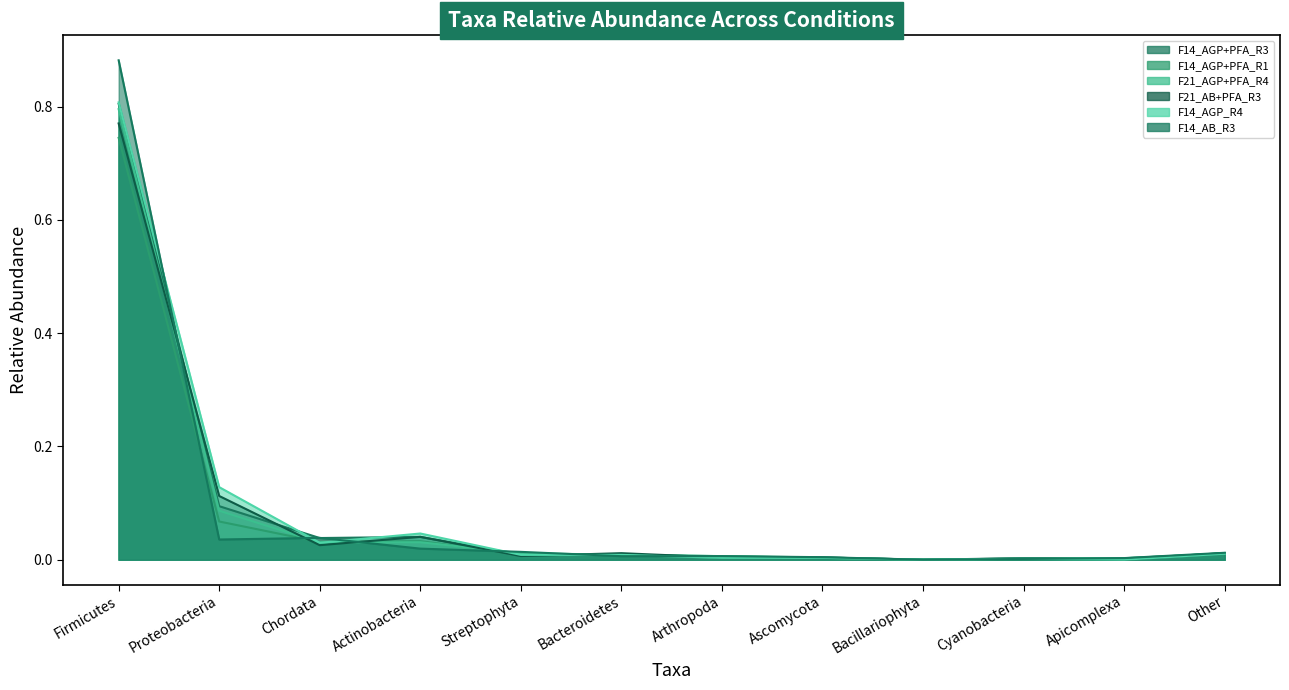

Does the chart display data point markers on the line(s)?

No